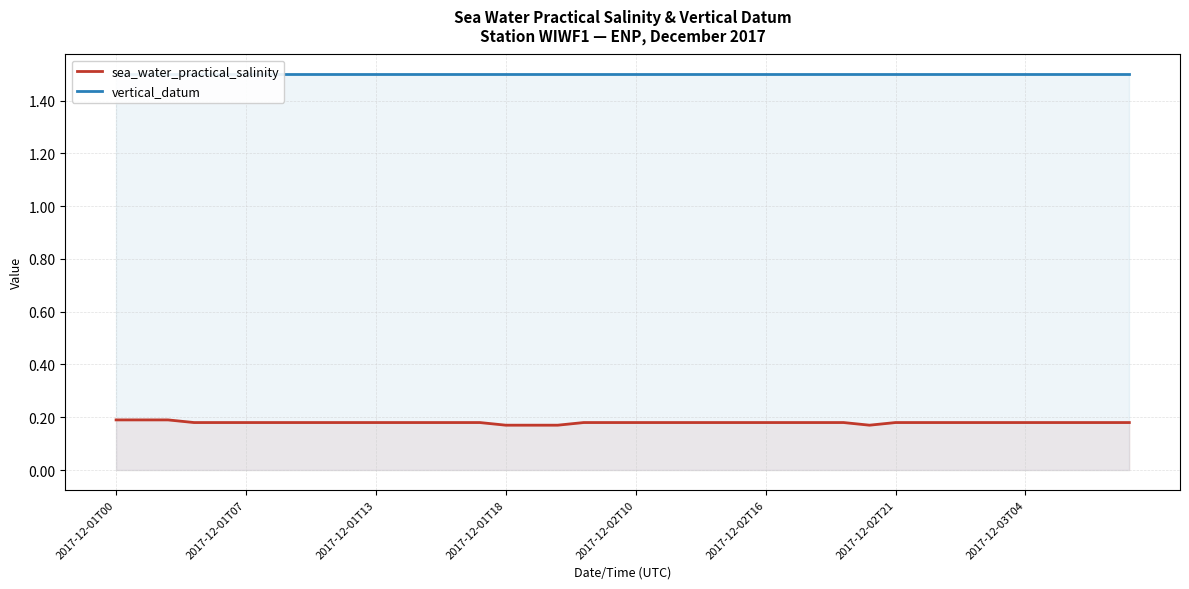

At which category is the sum across all series the highest?

2017-12-01T00